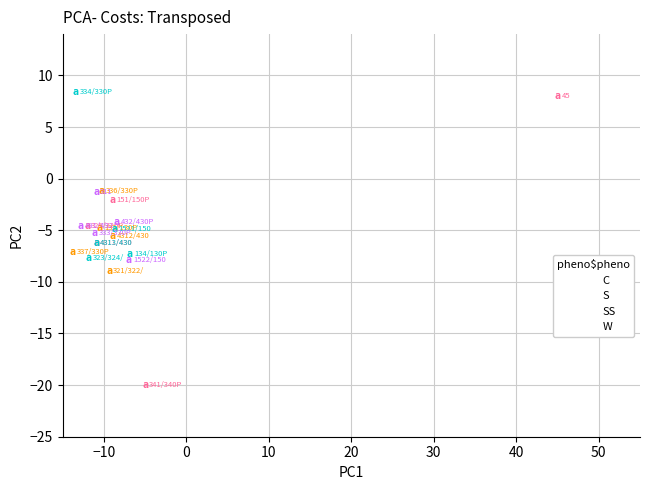

Which series reaches the minimum Y coordinate?

C